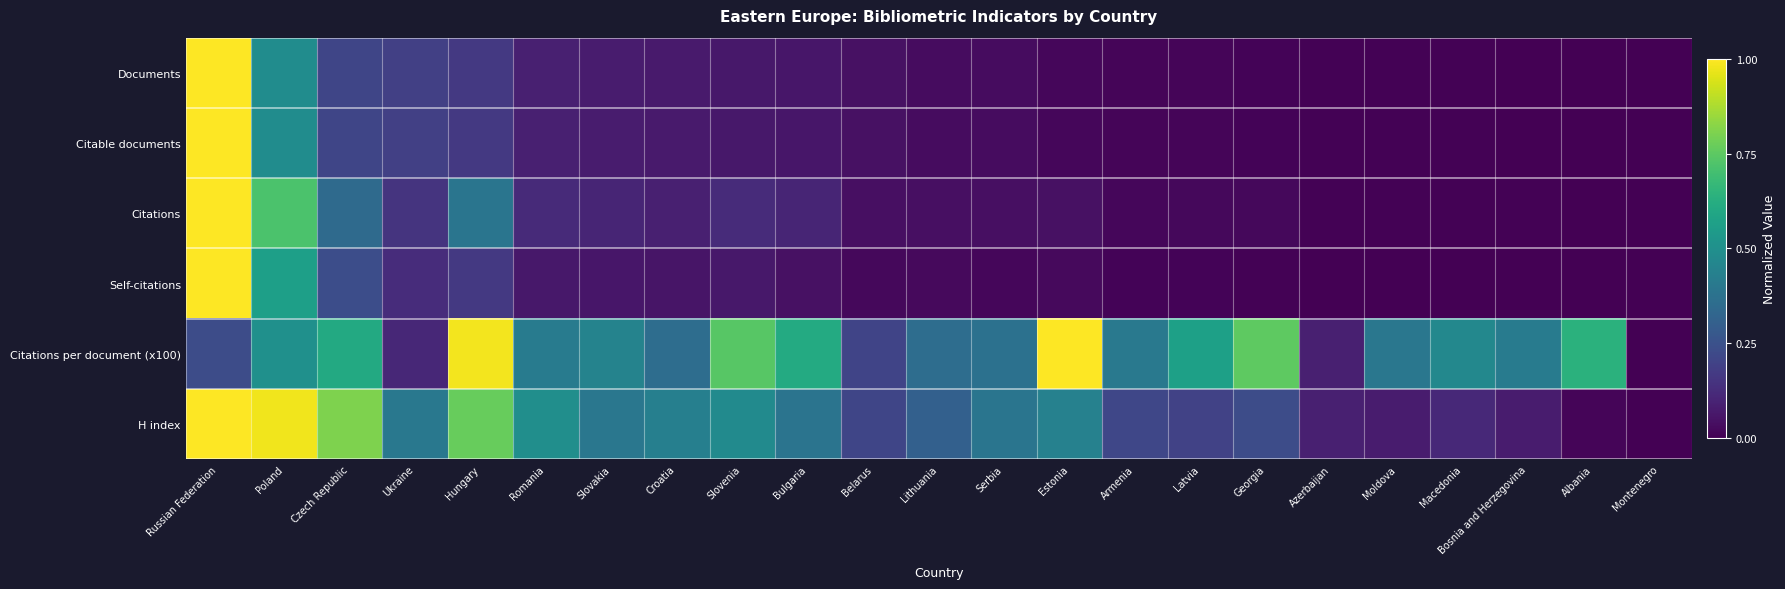

Reading left to right, what are all the values shown in this chart?

Documents: Russian Federation=1.0	Poland=0.5	Czech Republic=0.2	Ukraine=0.2	Hungary=0.2	Romania=0.1	Slovakia=0.1	Croatia=0.1	Slovenia=0.1	Bulgaria=0.1	Belarus=0.0	Lithuania=0.0	Serbia=0.0	Estonia=0.0	Armenia=0.0	Latvia=0.0	Georgia=0.0	Azerbaijan=0.0	Moldova=0.0	Macedonia=0.0	Bosnia and Herzegovina=0.0	Albania=0.0	Montenegro=0.0
Citable documents: Russian Federation=1.0	Poland=0.5	Czech Republic=0.2	Ukraine=0.2	Hungary=0.2	Romania=0.1	Slovakia=0.1	Croatia=0.1	Slovenia=0.1	Bulgaria=0.1	Belarus=0.0	Lithuania=0.0	Serbia=0.0	Estonia=0.0	Armenia=0.0	Latvia=0.0	Georgia=0.0	Azerbaijan=0.0	Moldova=0.0	Macedonia=0.0	Bosnia and Herzegovina=0.0	Albania=0.0	Montenegro=0.0
Citations: Russian Federation=1.0	Poland=0.7	Czech Republic=0.3	Ukraine=0.1	Hungary=0.4	Romania=0.1	Slovakia=0.1	Croatia=0.1	Slovenia=0.1	Bulgaria=0.1	Belarus=0.0	Lithuania=0.0	Serbia=0.0	Estonia=0.0	Armenia=0.0	Latvia=0.0	Georgia=0.0	Azerbaijan=0.0	Moldova=0.0	Macedonia=0.0	Bosnia and Herzegovina=0.0	Albania=0.0	Montenegro=0.0
Self-citations: Russian Federation=1.0	Poland=0.6	Czech Republic=0.2	Ukraine=0.1	Hungary=0.2	Romania=0.1	Slovakia=0.1	Croatia=0.1	Slovenia=0.1	Bulgaria=0.0	Belarus=0.0	Lithuania=0.0	Serbia=0.0	Estonia=0.0	Armenia=0.0	Latvia=0.0	Georgia=0.0	Azerbaijan=0.0	Moldova=0.0	Macedonia=0.0	Bosnia and Herzegovina=0.0	Albania=0.0	Montenegro=0.0
Citations per document (x100): Russian Federation=0.2	Poland=0.5	Czech Republic=0.6	Ukraine=0.1	Hungary=1.0	Romania=0.4	Slovakia=0.4	Croatia=0.4	Slovenia=0.7	Bulgaria=0.6	Belarus=0.2	Lithuania=0.4	Serbia=0.4	Estonia=1.0	Armenia=0.4	Latvia=0.6	Georgia=0.8	Azerbaijan=0.1	Moldova=0.4	Macedonia=0.5	Bosnia and Herzegovina=0.4	Albania=0.6	Montenegro=0.0
H index: Russian Federation=1.0	Poland=1.0	Czech Republic=0.8	Ukraine=0.4	Hungary=0.8	Romania=0.5	Slovakia=0.4	Croatia=0.4	Slovenia=0.5	Bulgaria=0.4	Belarus=0.2	Lithuania=0.3	Serbia=0.4	Estonia=0.4	Armenia=0.2	Latvia=0.2	Georgia=0.2	Azerbaijan=0.1	Moldova=0.1	Macedonia=0.1	Bosnia and Herzegovina=0.1	Albania=0.0	Montenegro=0.0